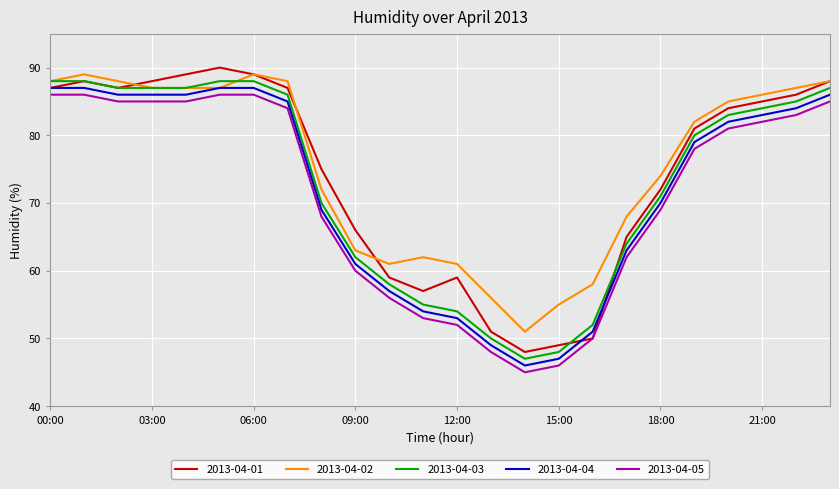

Rank the series by their average value, from lowest to highest.

2013-04-05, 2013-04-04, 2013-04-03, 2013-04-01, 2013-04-02